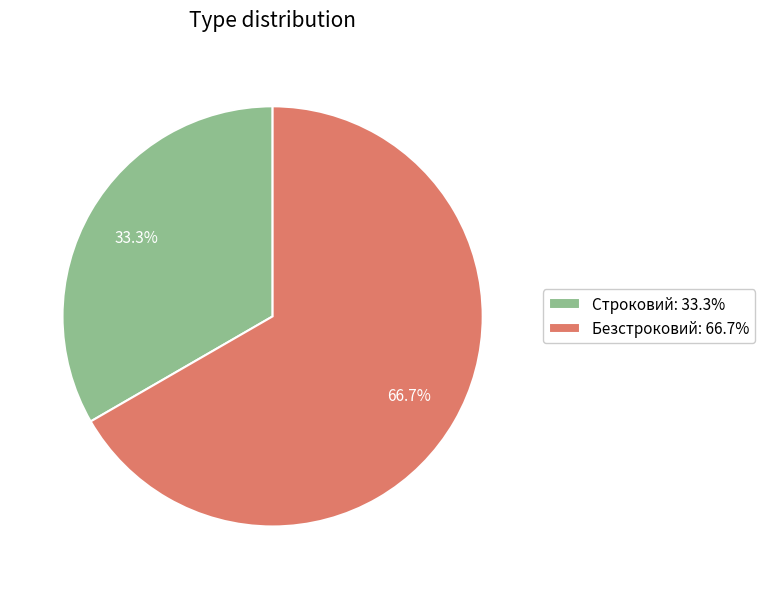

Which has a higher value, Строковий or Безстроковий?

Безстроковий